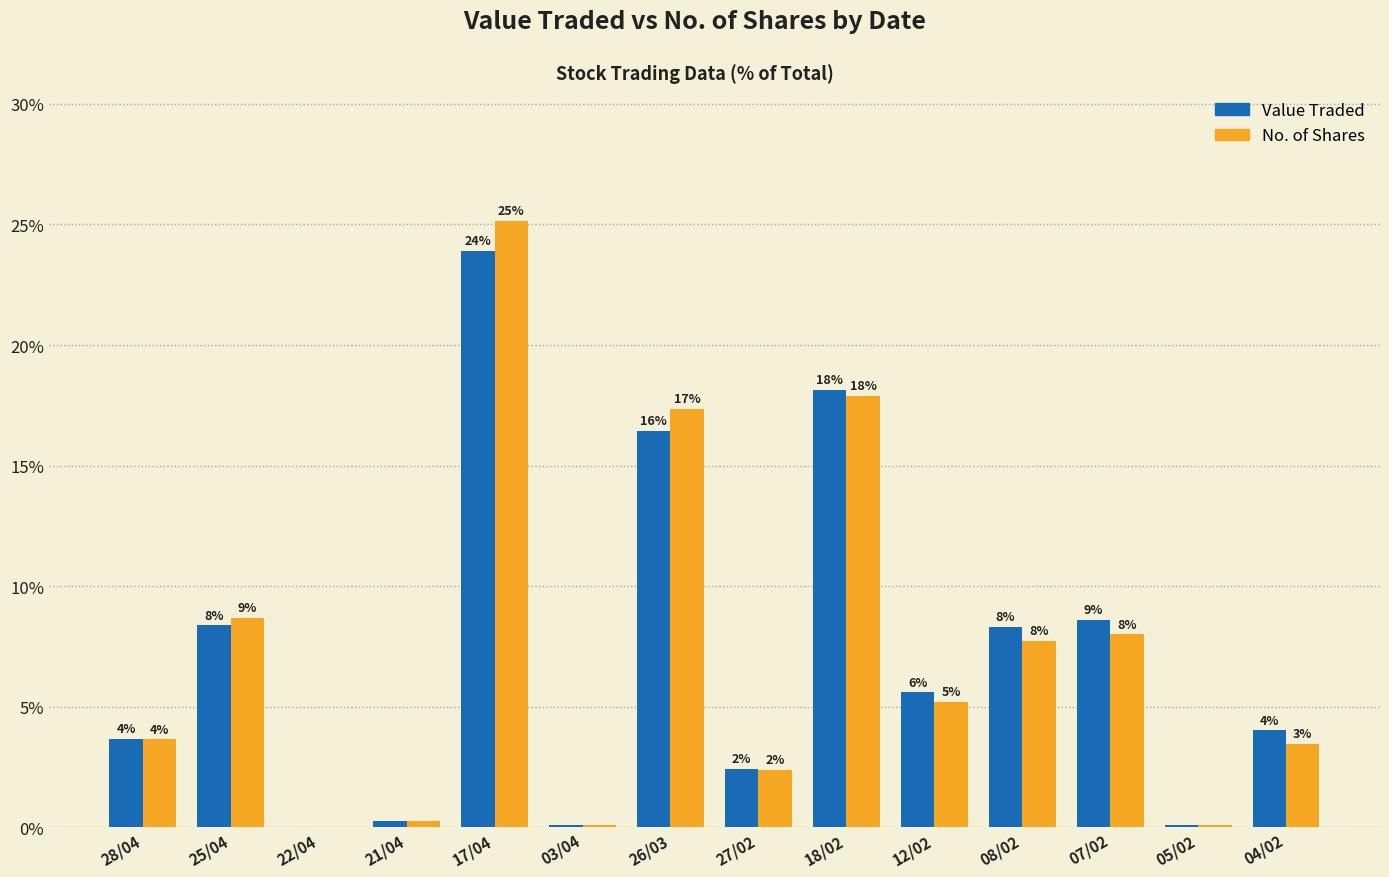

At which category is the sum across all series the highest?

17/04